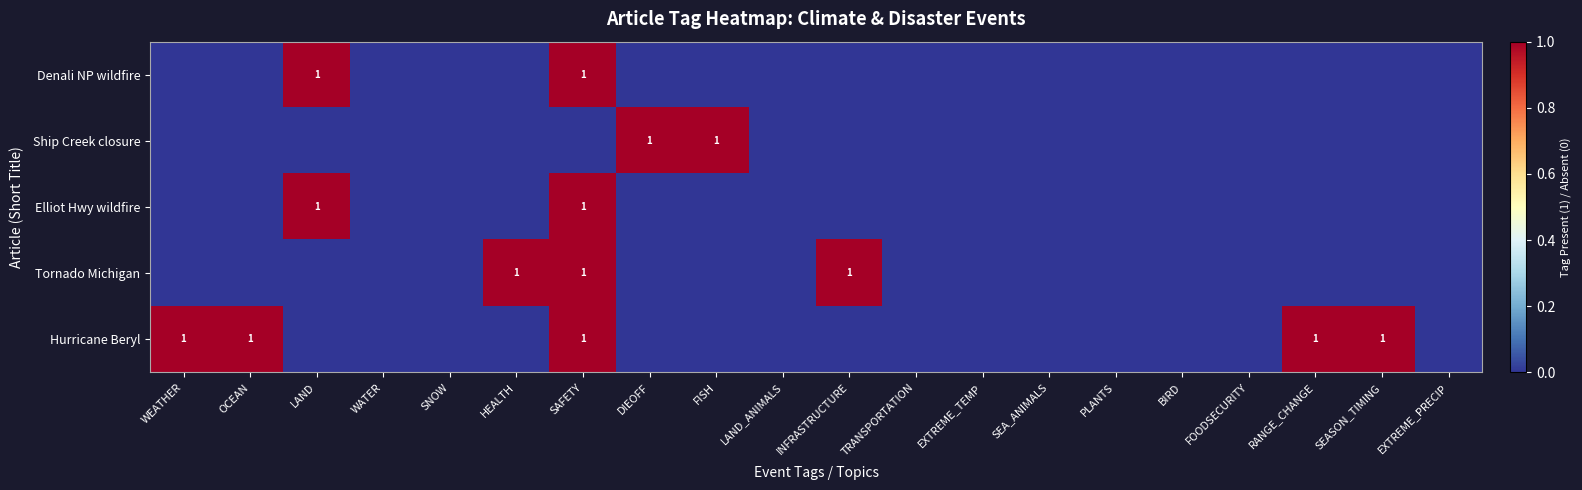

At which category does the chart reach its peak across all series?

LAND